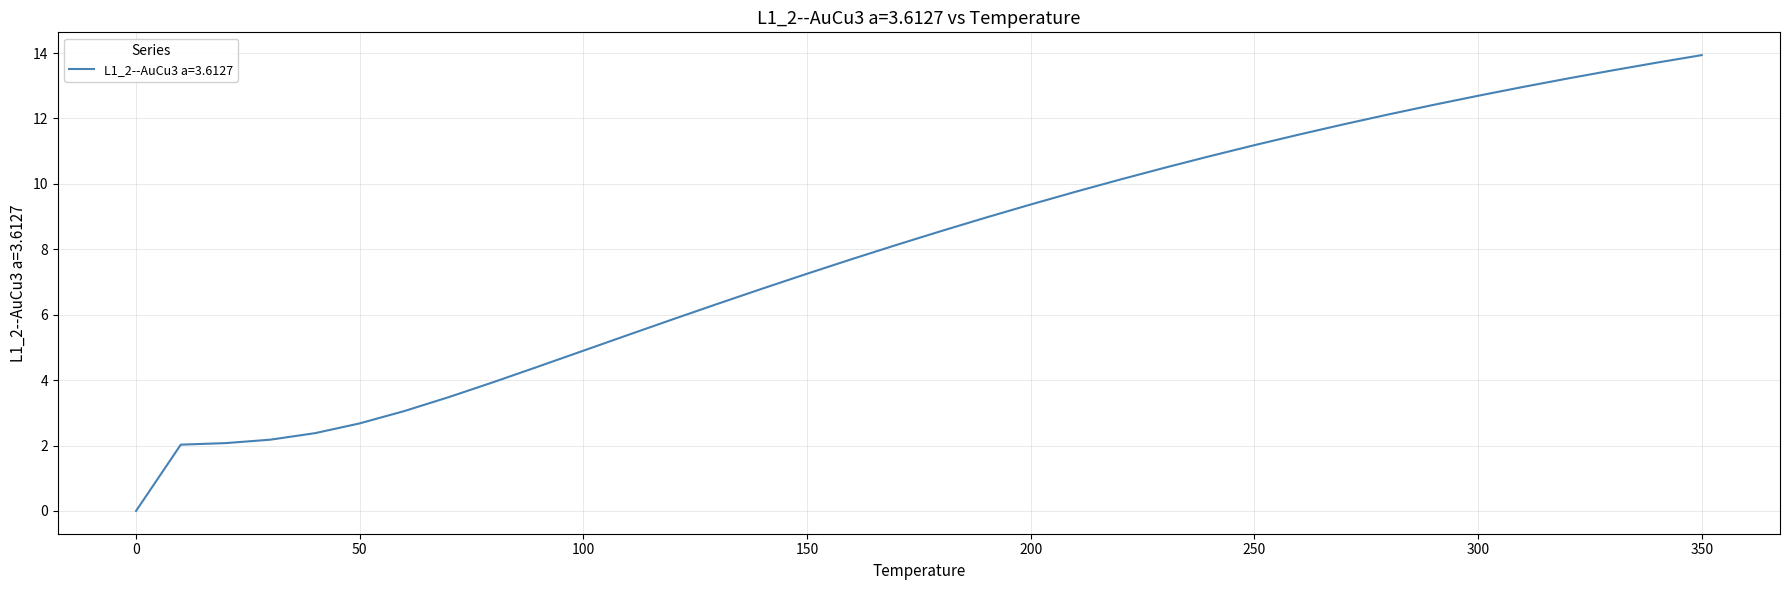

What is the maximum value shown in the chart?

13.9